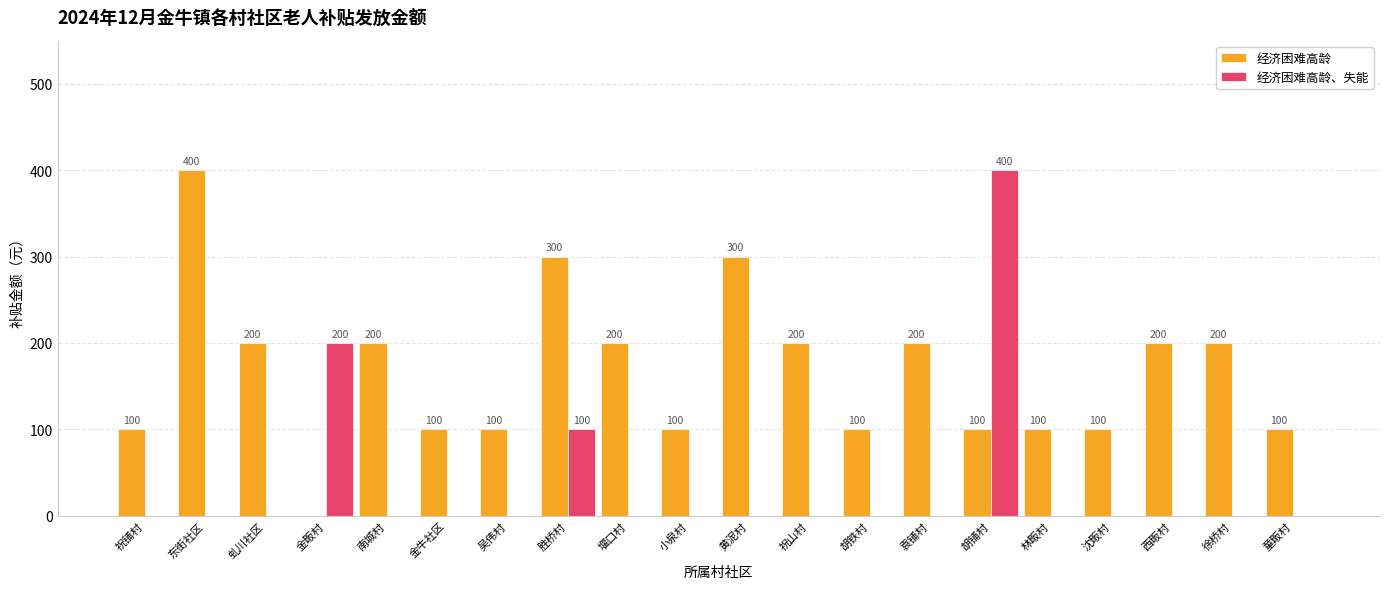

Which series has the largest total across all categories?

经济困难高龄